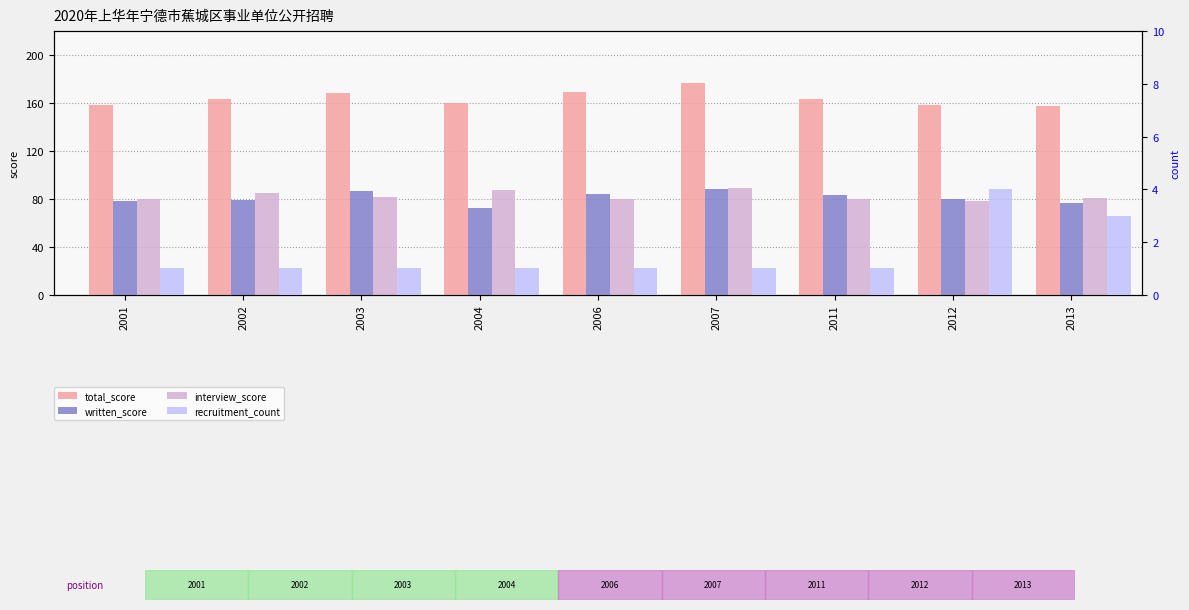

The value of written_score at 2004 is 72.4. True or false?

True